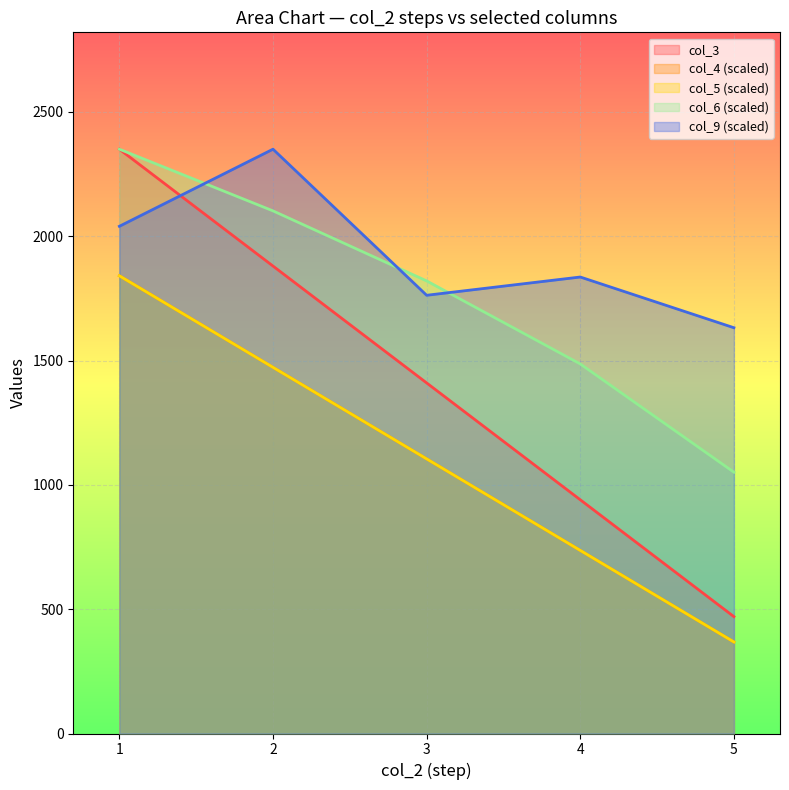

What is the difference between the highest and lowest values at 1?

509.2